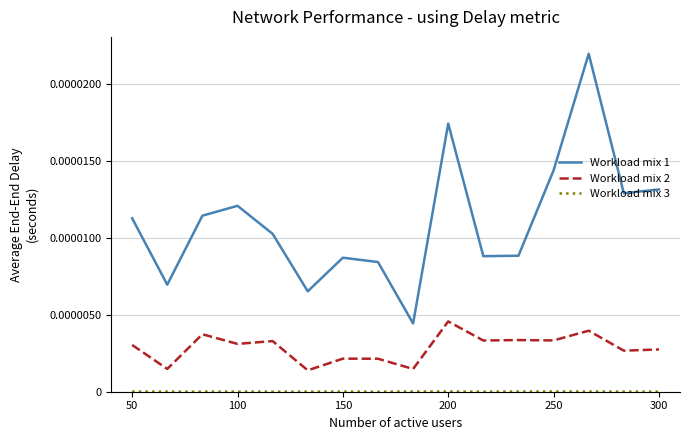

Which series has the largest range (max minus min)?

Workload mix 1